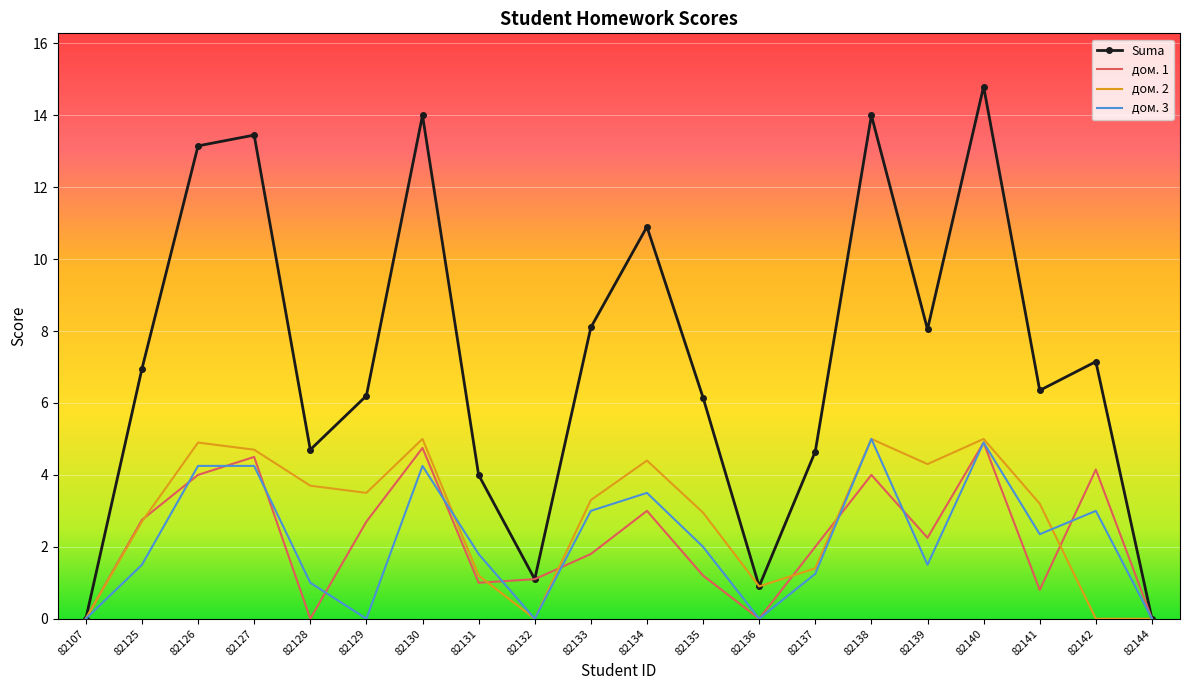

Which category has the highest value in the Suma series?

82140